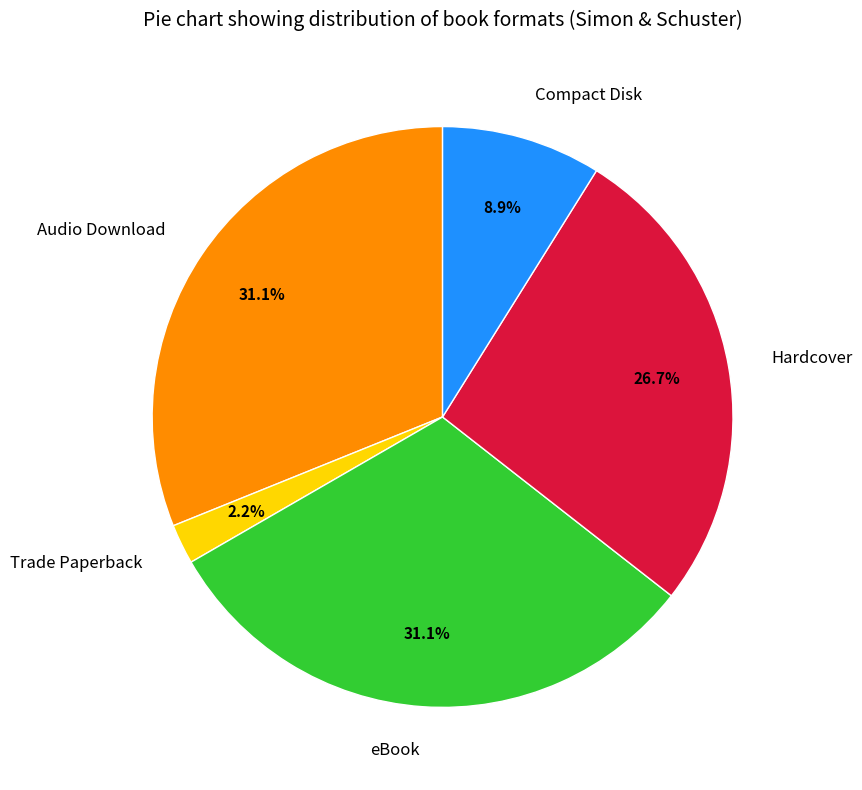

What percentage is the Hardcover slice, to the nearest percent?

27%